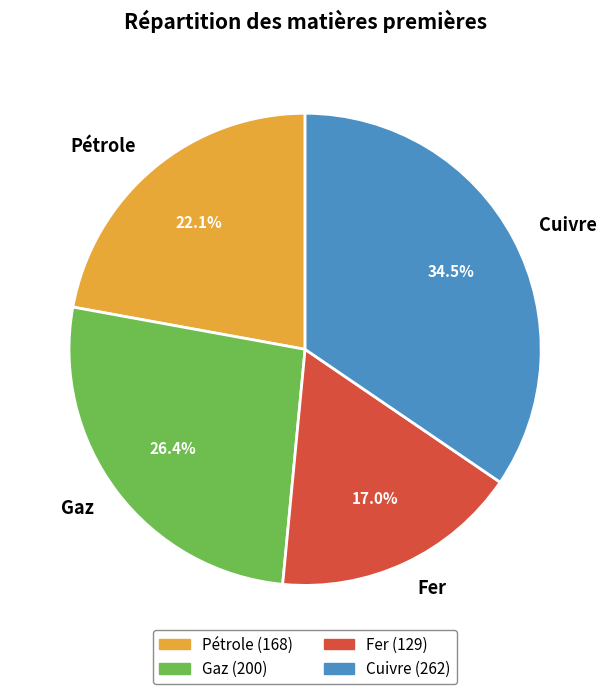

Rank the categories by value from highest to lowest.

Cuivre, Gaz, Pétrole, Fer